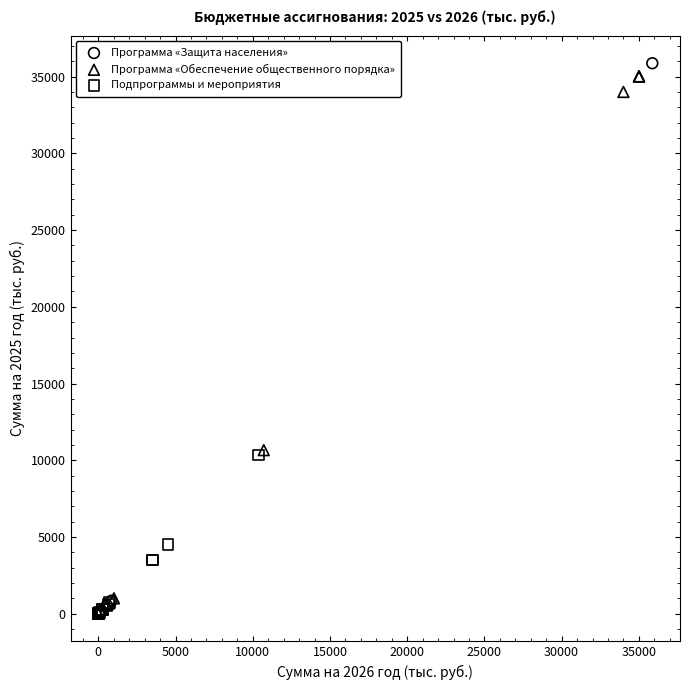

Which series contains the highest Y value?

Программа «Защита населения»